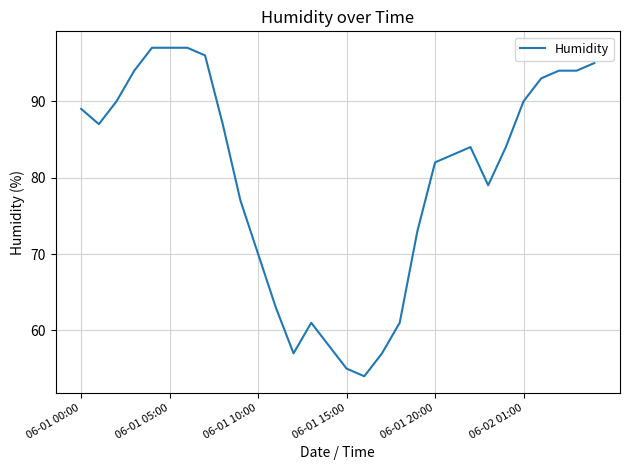

What is the difference between the maximum and minimum values?

43